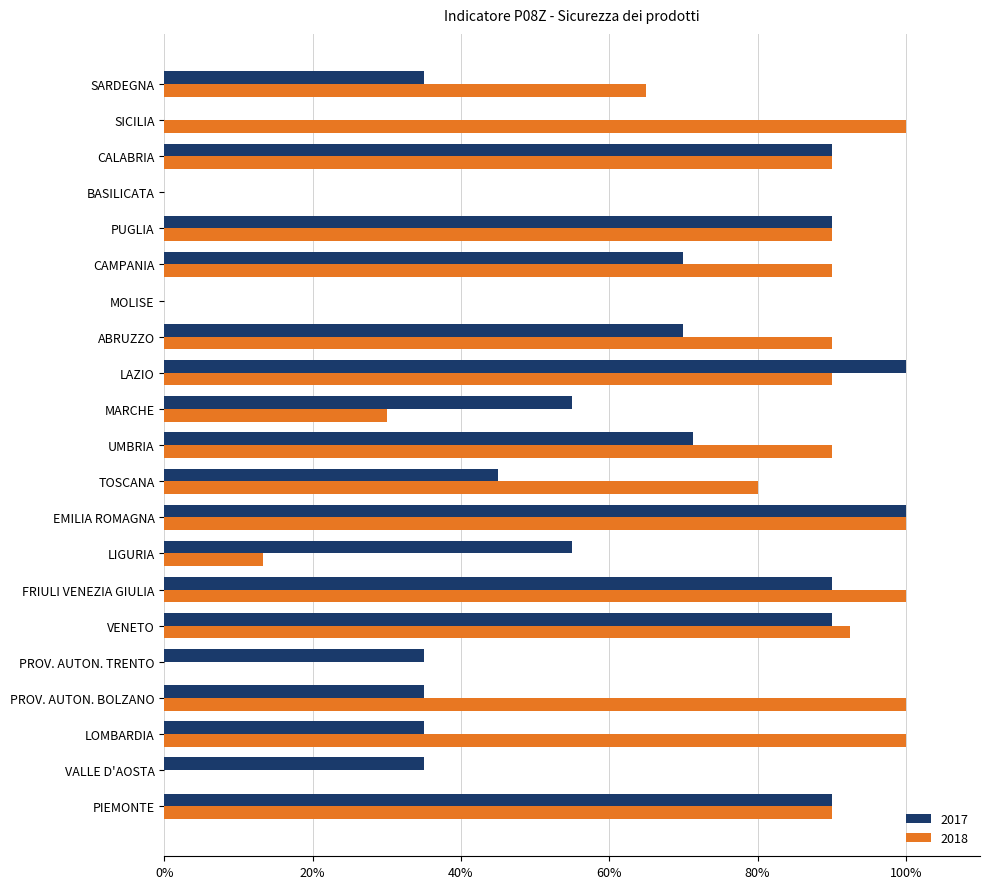

Which series changed the most between MARCHE and ABRUZZO?

2018